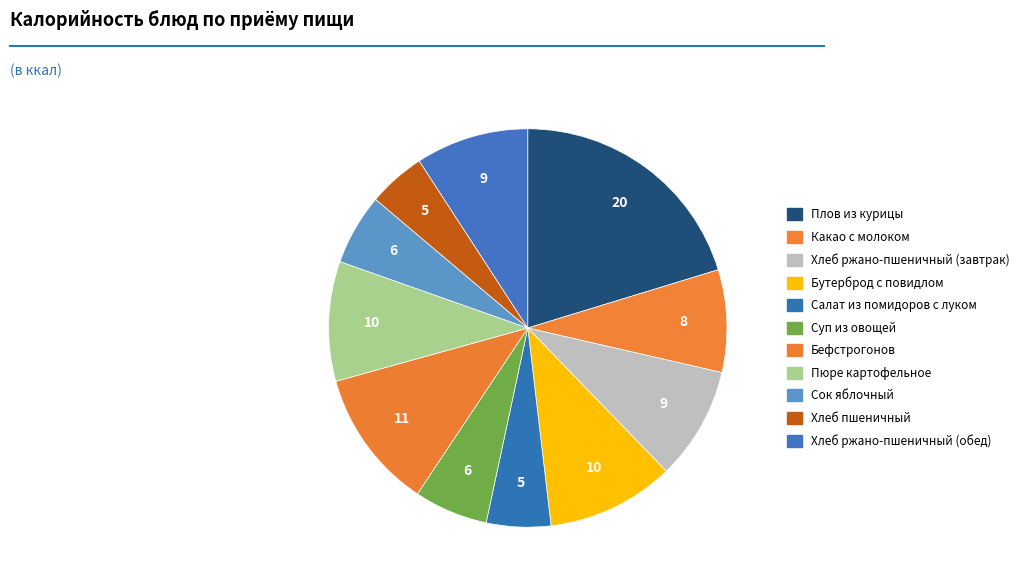

What percentage is the Хлеб ржано-пшеничный (завтрак) slice, to the nearest percent?

9%